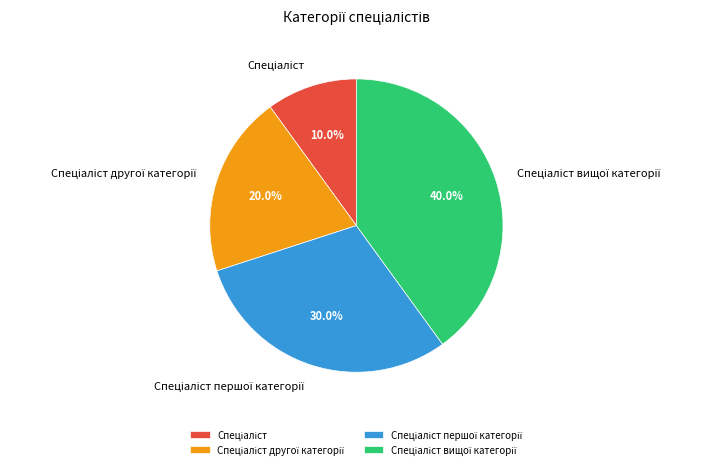

Is there a majority slice in this chart?

No